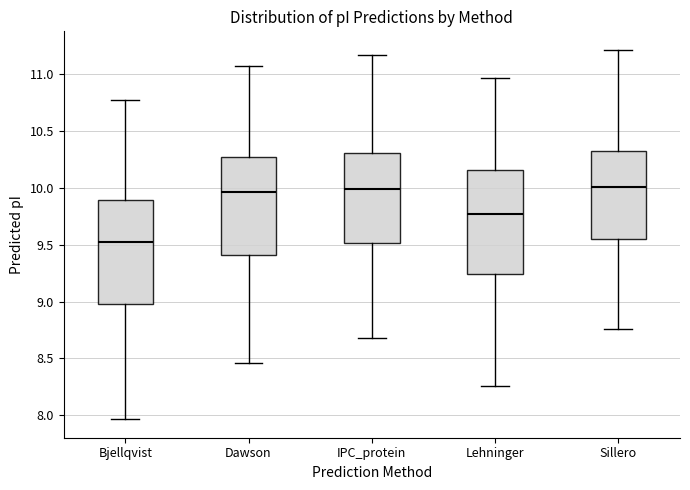

Where is the lower edge of the box for Bjellqvist on the y-axis? The values are not printed on the chart, so give them approximately, as read against the axis.

8.95